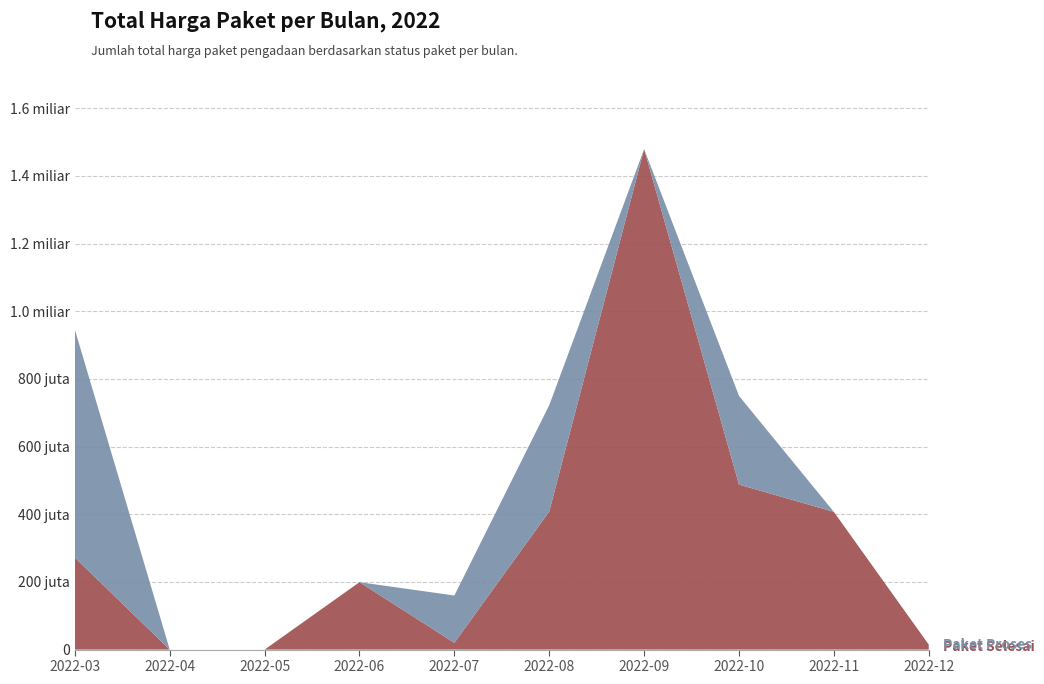

Reading right to left, extract all data points from this chart.

Paket Selesai: 2022-12=14750000	2022-11=406940000	2022-10=487603000	2022-09=1479159000	2022-08=408075000	2022-07=19950000	2022-06=199200000	2022-05=0	2022-04=0	2022-03=271941245
Paket Proses: 2022-12=0	2022-11=0	2022-10=262118150	2022-09=0	2022-08=314121780	2022-07=139800000	2022-06=0	2022-05=0	2022-04=0	2022-03=673520000